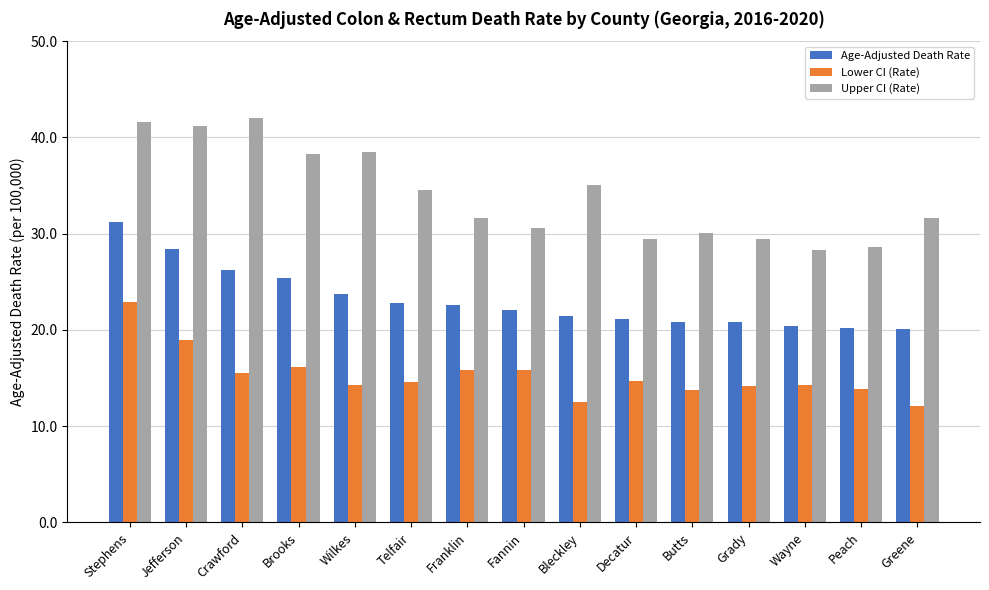

What is the maximum value shown in the chart?

42.0